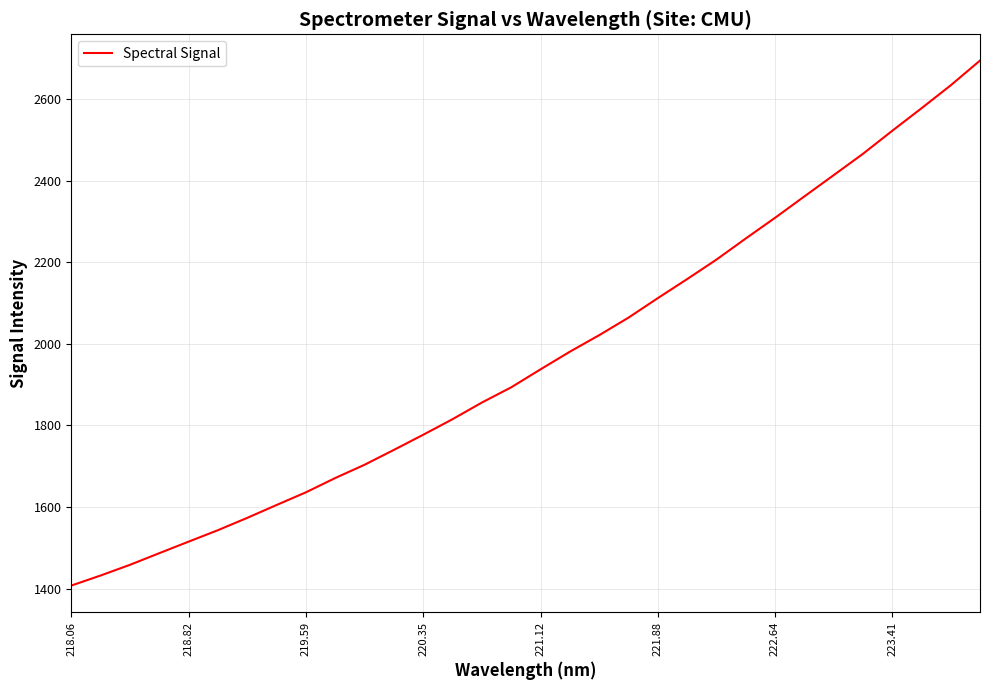

Reading right to left, what are all the values shown in this chart?

2694.0	2633.3	2577.0	2521.7	2465.3	2413.1	2361.0	2308.6	2257.9	2206.2	2158.4	2111.9	2064.1	2021.1	1980.7	1937.4	1893.4	1856.1	1815.4	1777.2	1740.1	1703.7	1671.2	1636.1	1605.1	1573.5	1543.3	1515.2	1486.9	1458.4	1432.2	1407.5